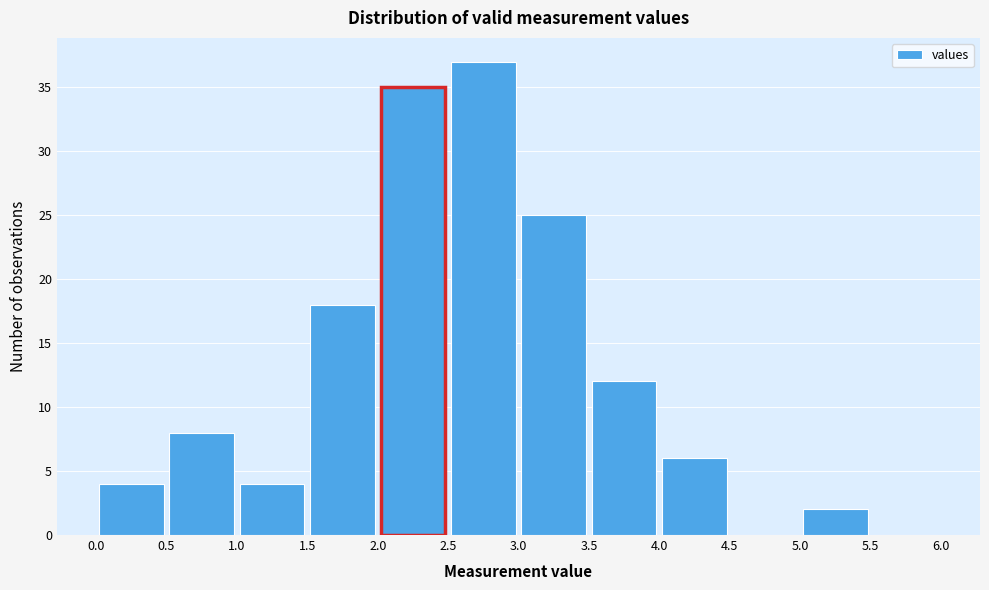

Over which range of the x-axis is the bar tallest?

2.5 to 3.0